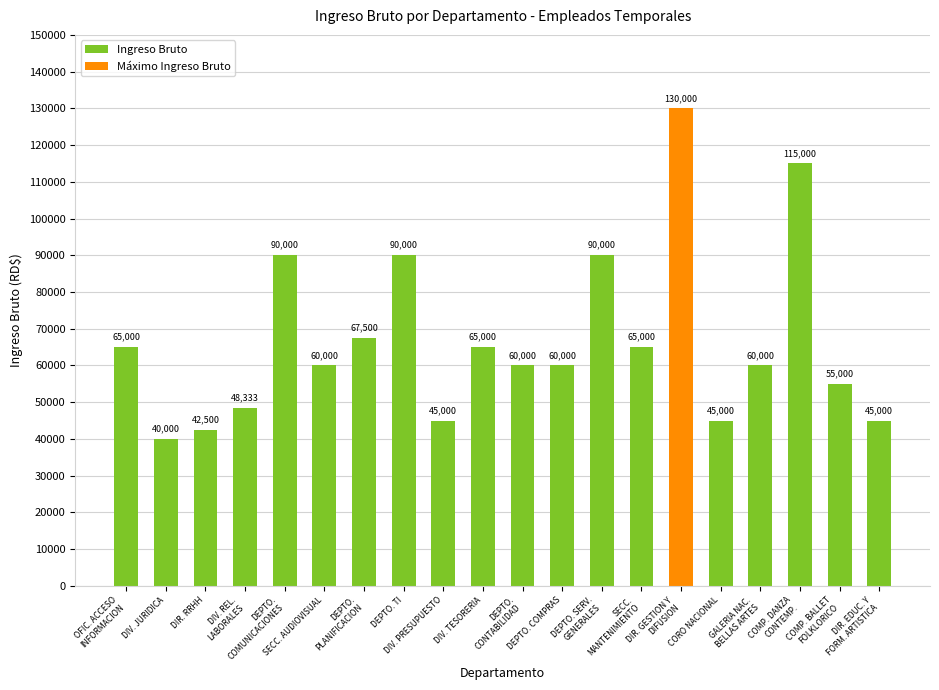

What is the smallest value displayed?

40000